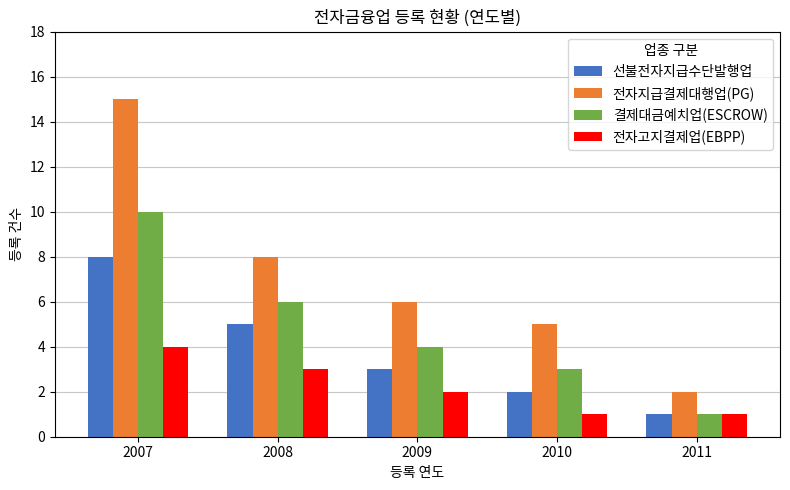

How many 결제대금예치업(ESCROW) values are between 3 and 6?

3